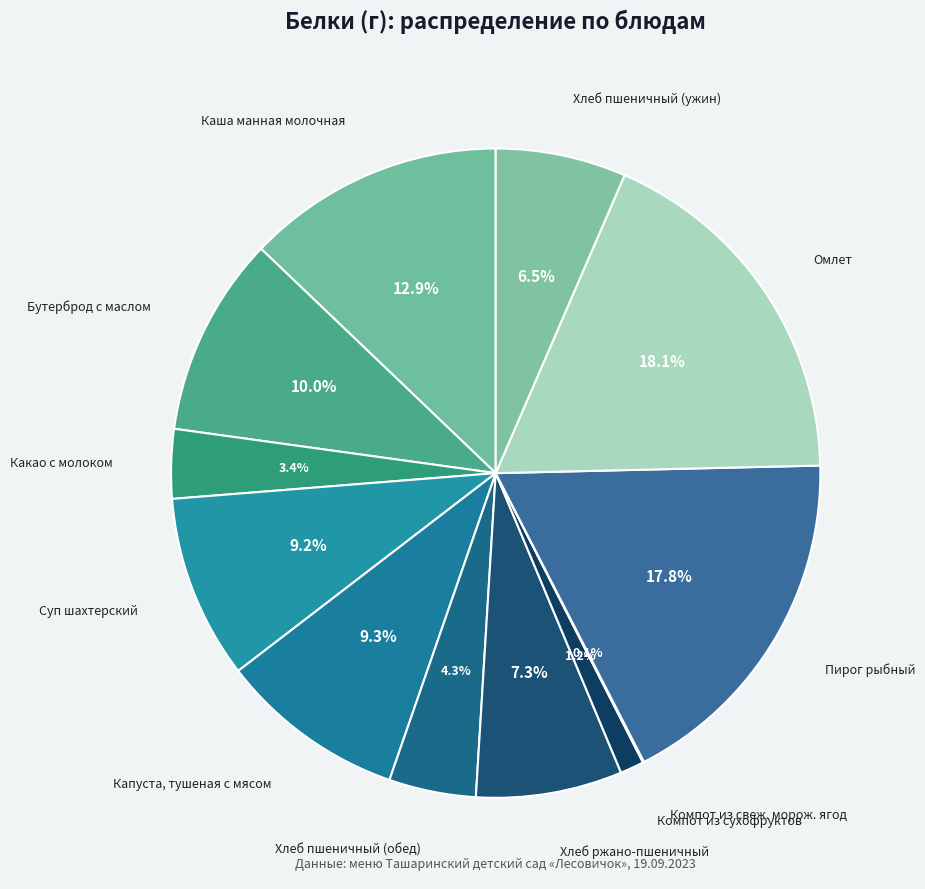

Between Капуста, тушеная с мясом and Бутерброд с маслом, which is larger?

Бутерброд с маслом